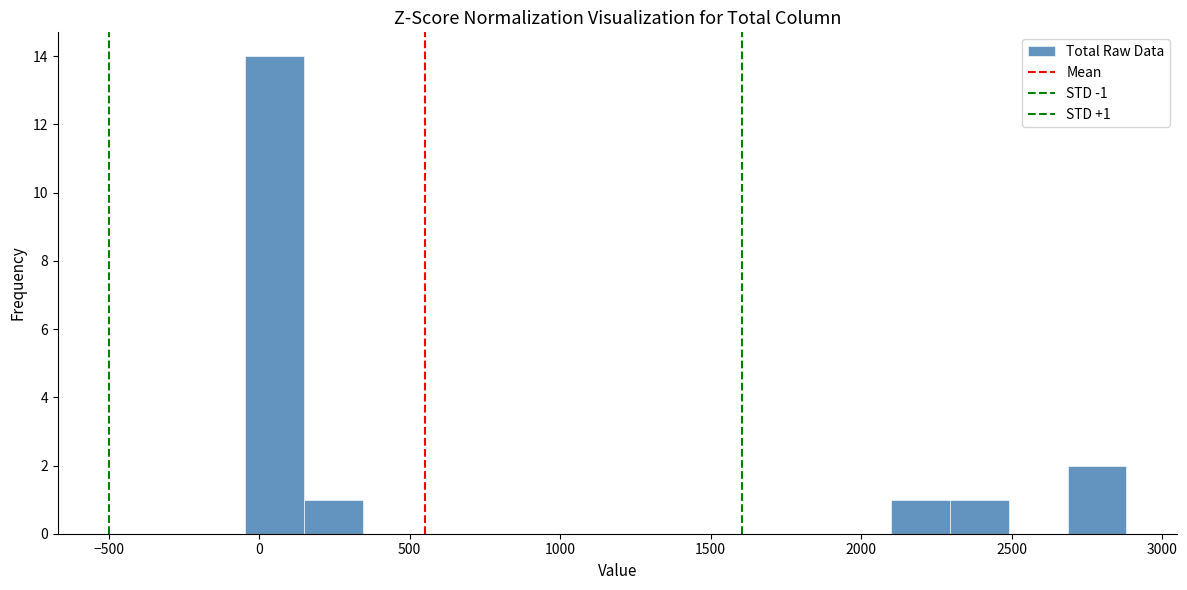

Read against the x-axis, roughly where is the centre of the tallest bar?

50